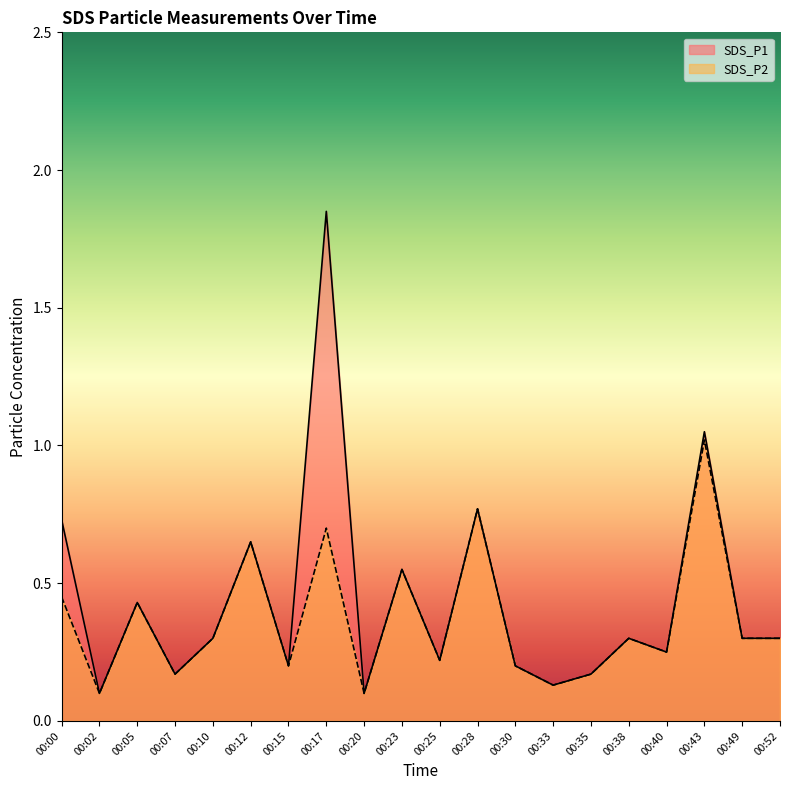

What is the minimum value for SDS_P2?

0.1